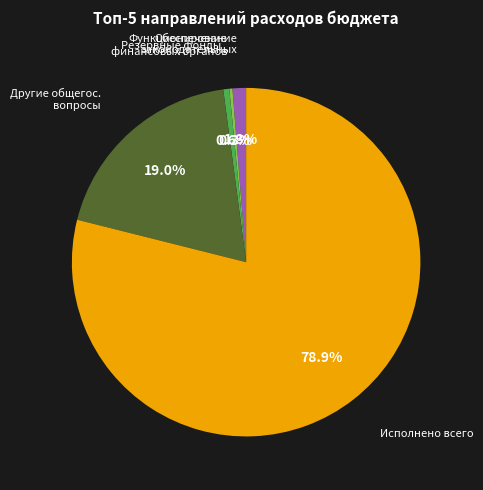

Does any single category account for the majority?

Yes